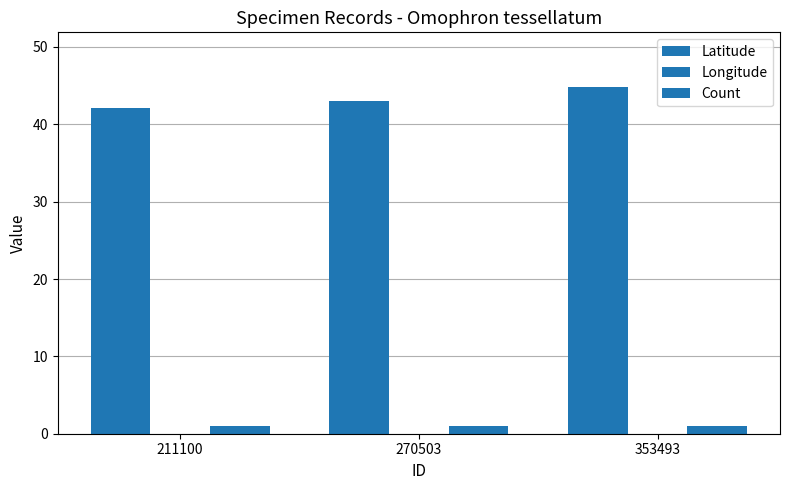

How many data points does each series have?

3